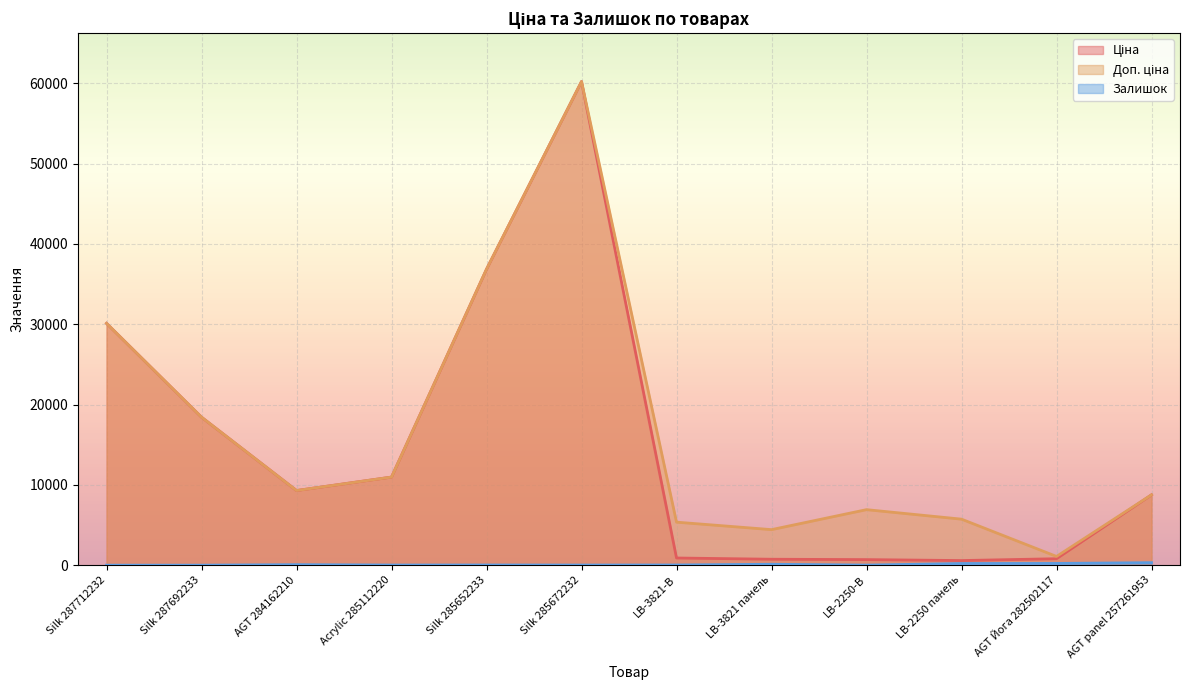

Reading left to right, transcribe all the data shown in this chart.

Ціна: 30102.8	18420.9	9290.5	10964.4	36841.8	60205.6	892.2	737.2	691.0	572.7	802.1	8755.5
Доп. ціна: 30102.8	18420.9	9290.5	10964.4	36841.8	60205.6	5353.1	4423.0	6910.3	5727.0	1087.0	8755.5
Залишок: 0.0	0.0	62.0	17.0	23.0	16.0	24.0	113.0	9.0	205.0	215.0	313.0